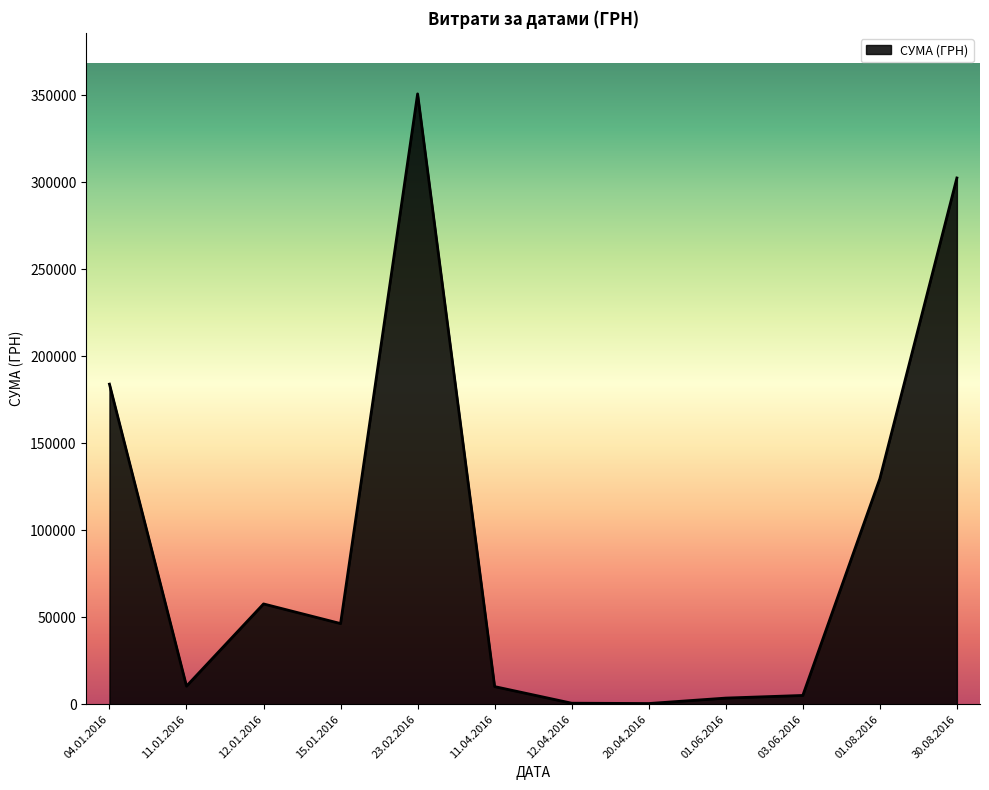

The chart shows a value of 10395.0 at 11.01.2016. True or false?

True